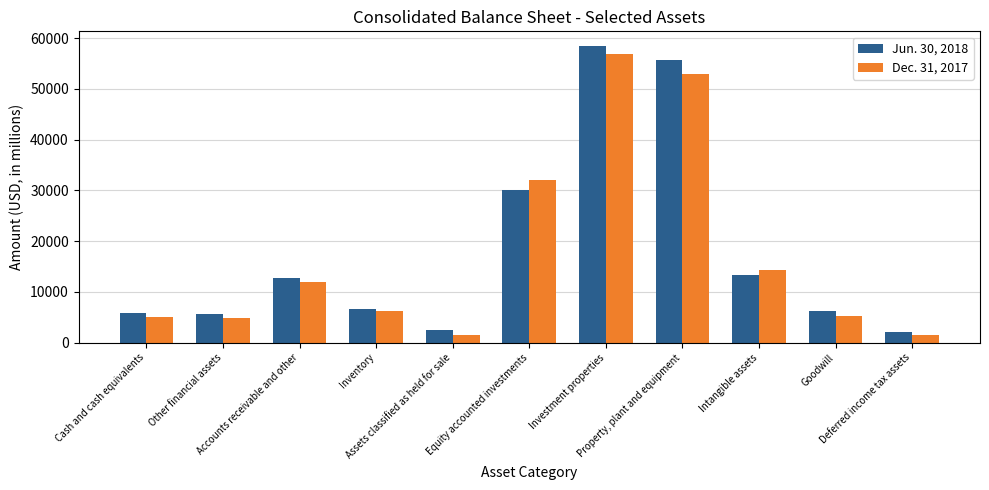

How many series are shown in this chart?

2